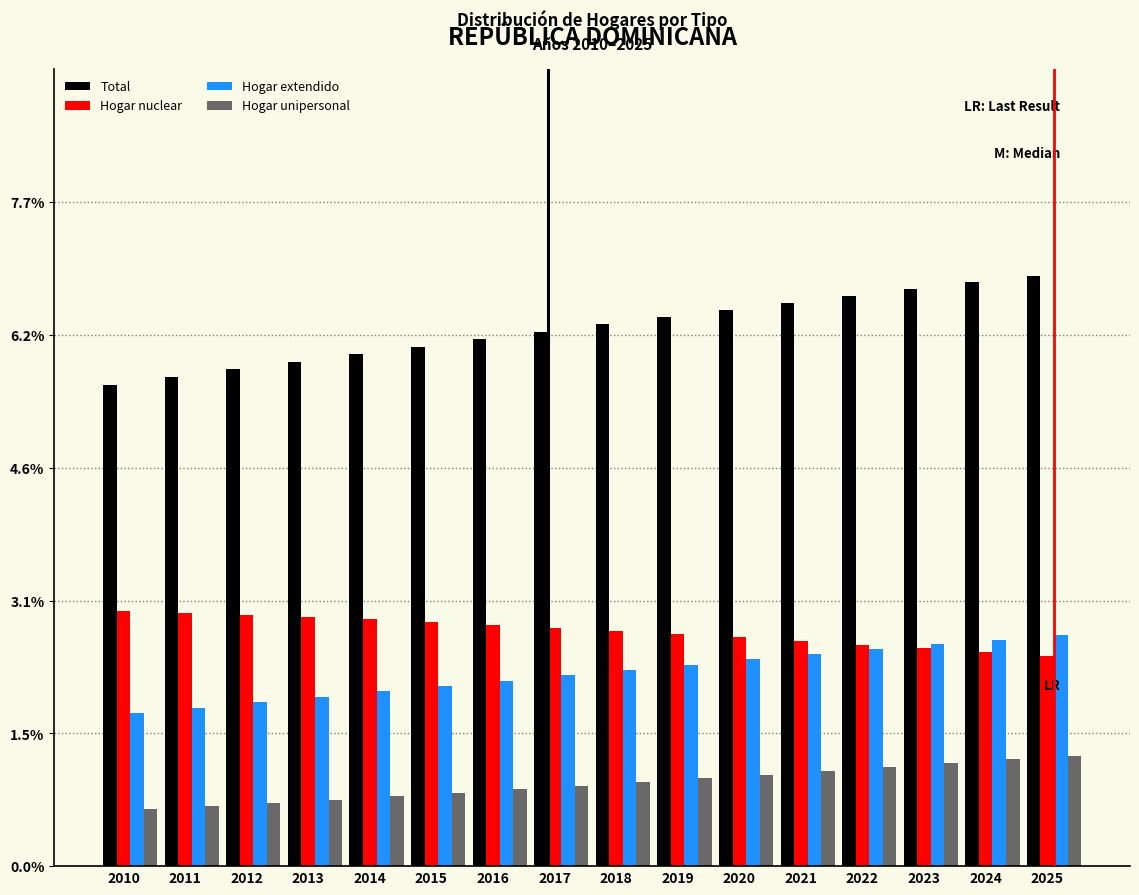

What is the maximum value shown in the chart?

6.9